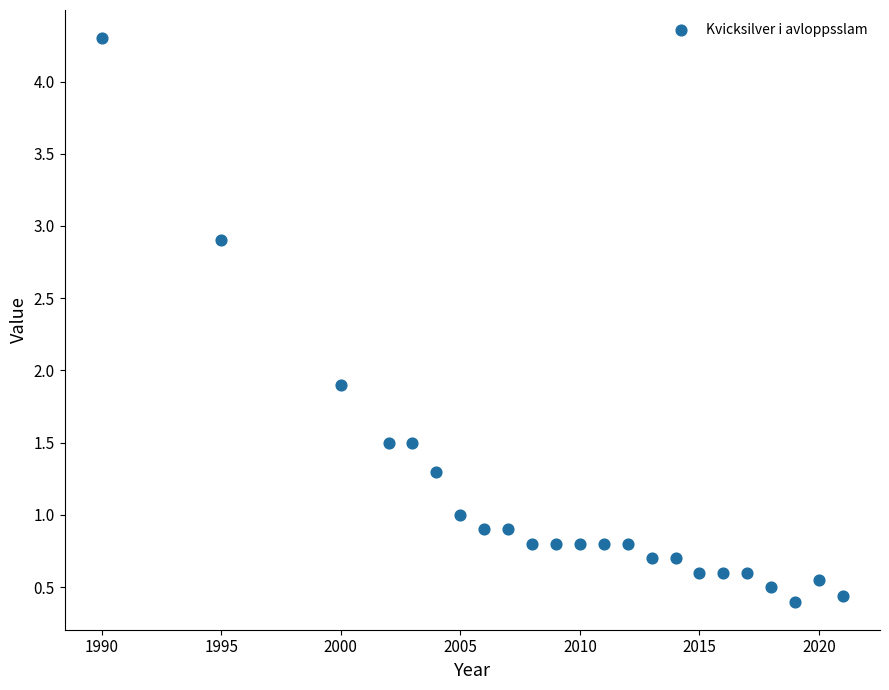

What Y value in the scatter plot is closest to 2?

1.9